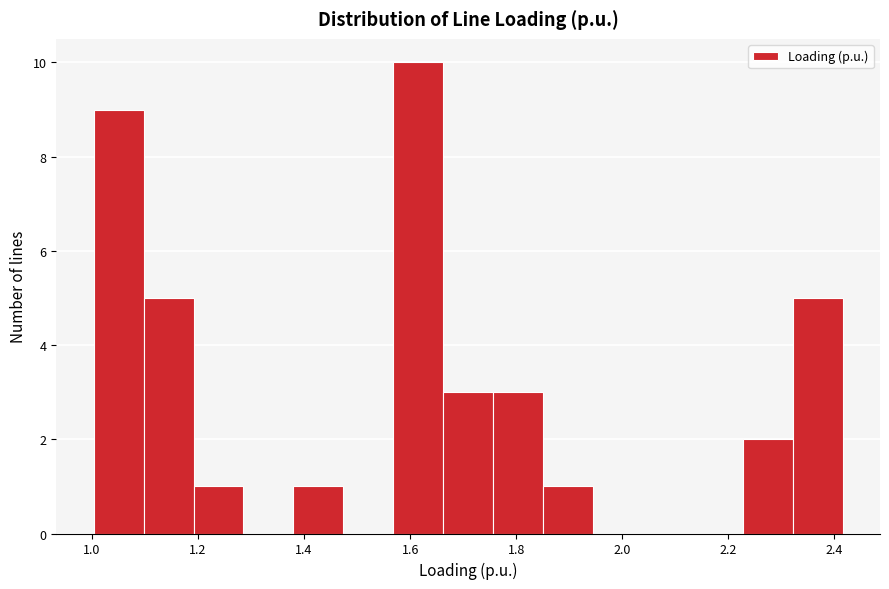

Reading left to right, transcribe this chart: for each bar, give the range it covers on the x-axis and its height. Neither the bar edges nor the heights are printed on the chart, so give them approximately, as read against the axes.

1.00 to 1.10: 9
1.10 to 1.20: 5
1.20 to 1.28: 1
1.28 to 1.38: 0
1.38 to 1.48: 1
1.48 to 1.56: 0
1.56 to 1.66: 10
1.66 to 1.76: 3
1.76 to 1.86: 3
1.86 to 1.94: 1
1.94 to 2.04: 0
2.04 to 2.14: 0
2.14 to 2.22: 0
2.22 to 2.32: 2
2.32 to 2.42: 5